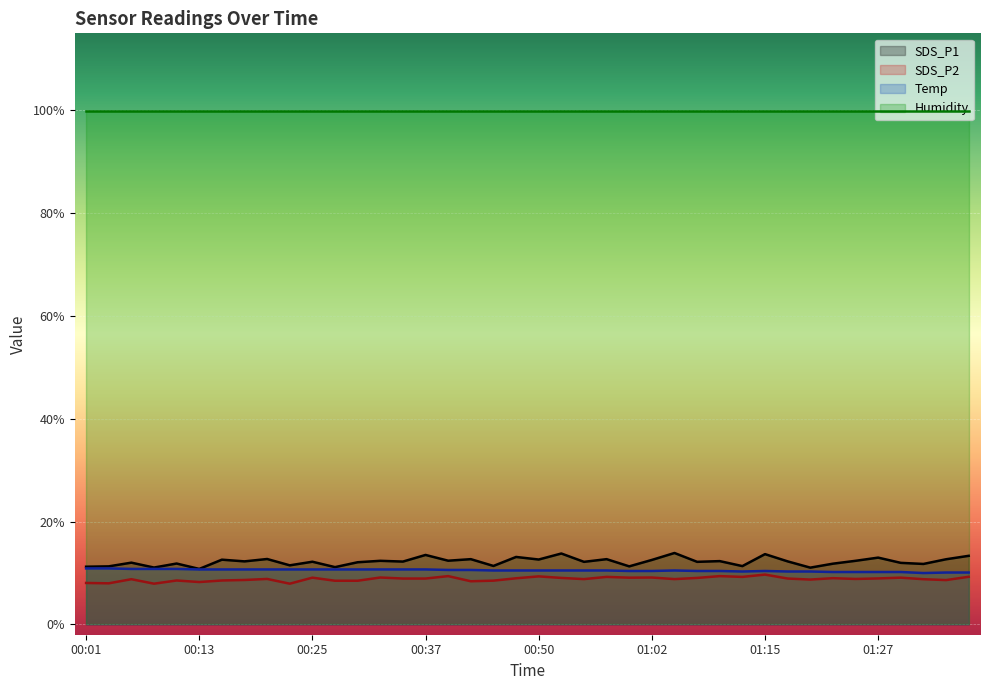

True or false: Temp and SDS_P2 cross at least once.

False